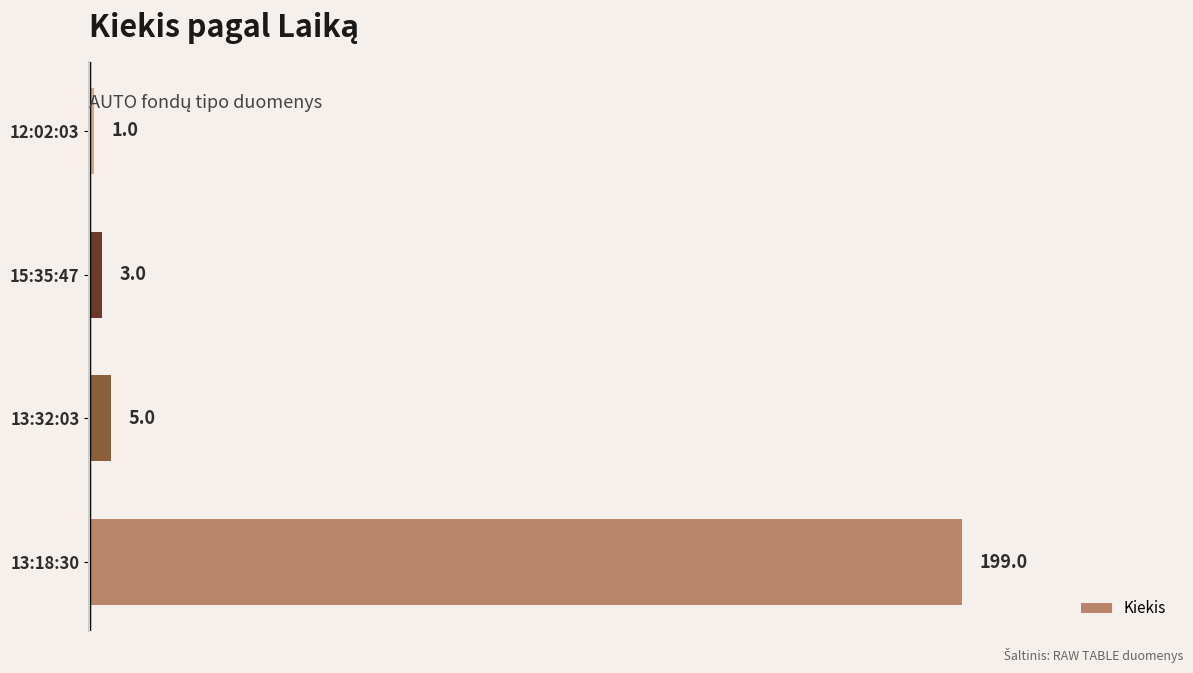

Where is the data nearest to the value 100?

13:32:03